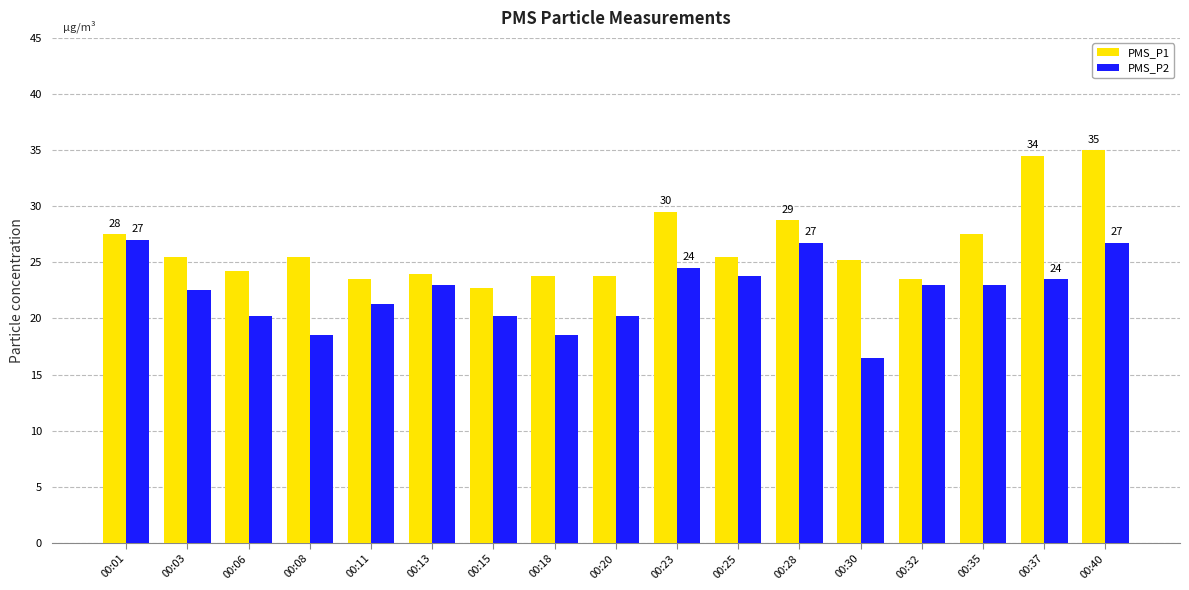

What is the maximum value shown in the chart?

35.0